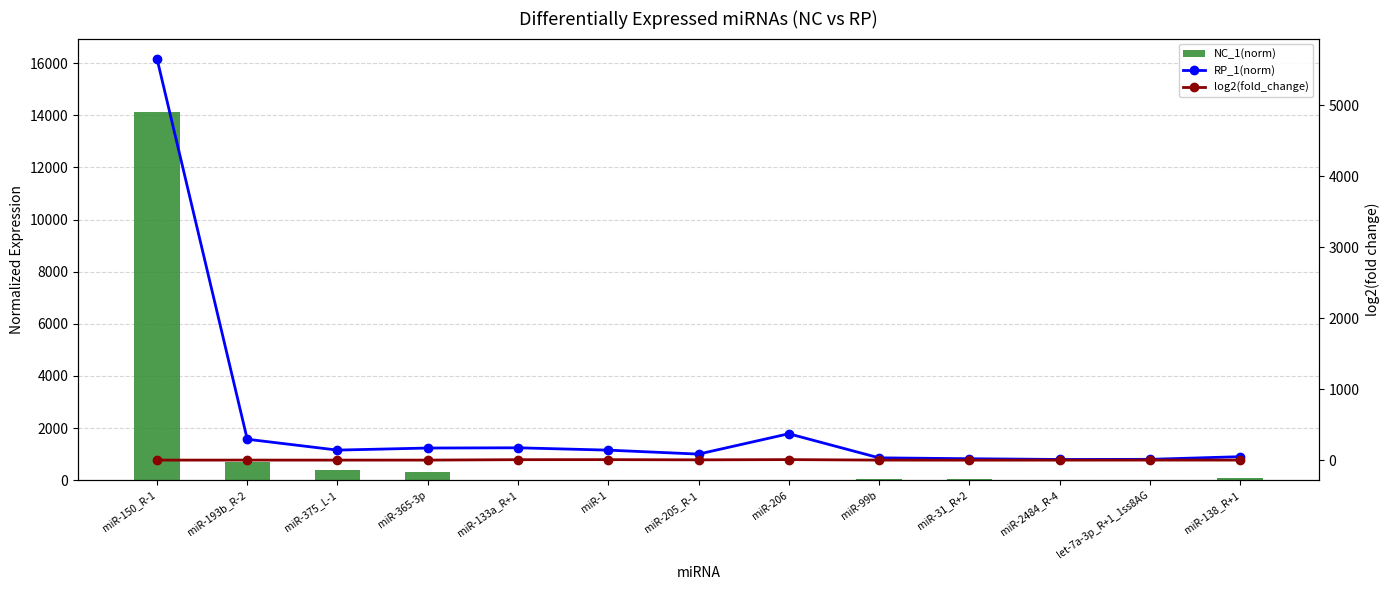

What value does the log2(fold_change) series have at miR-150_R-1?

-1.3